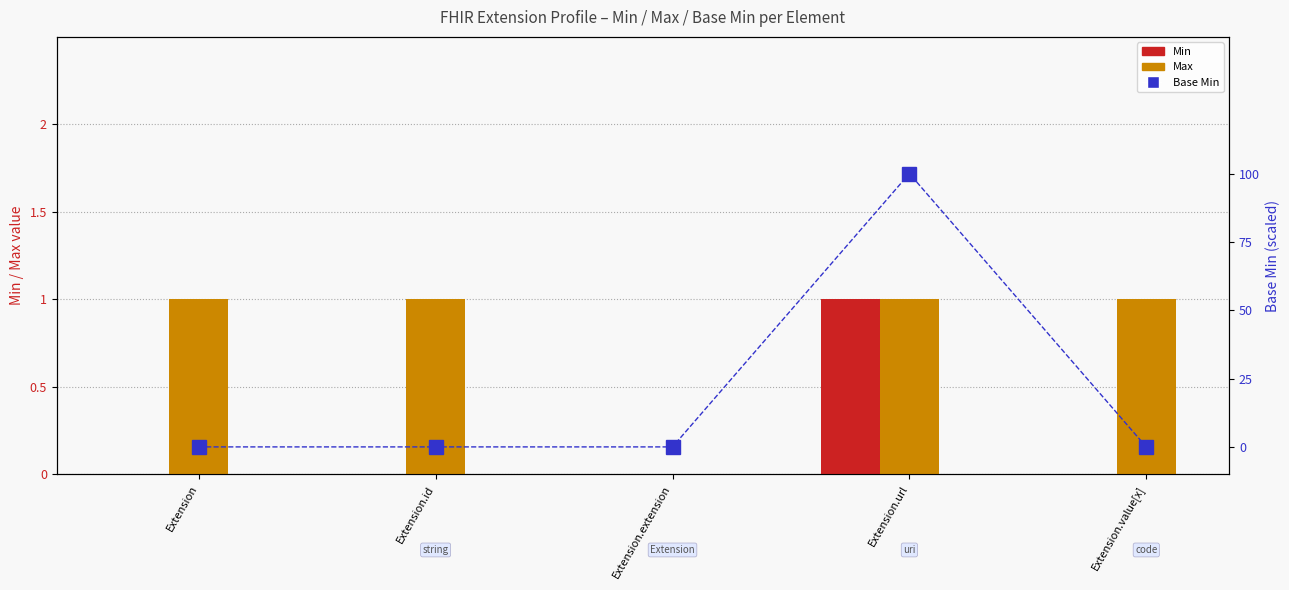

Is the value of Min at Extension.id greater than the value of Base Min at Extension.id?

No